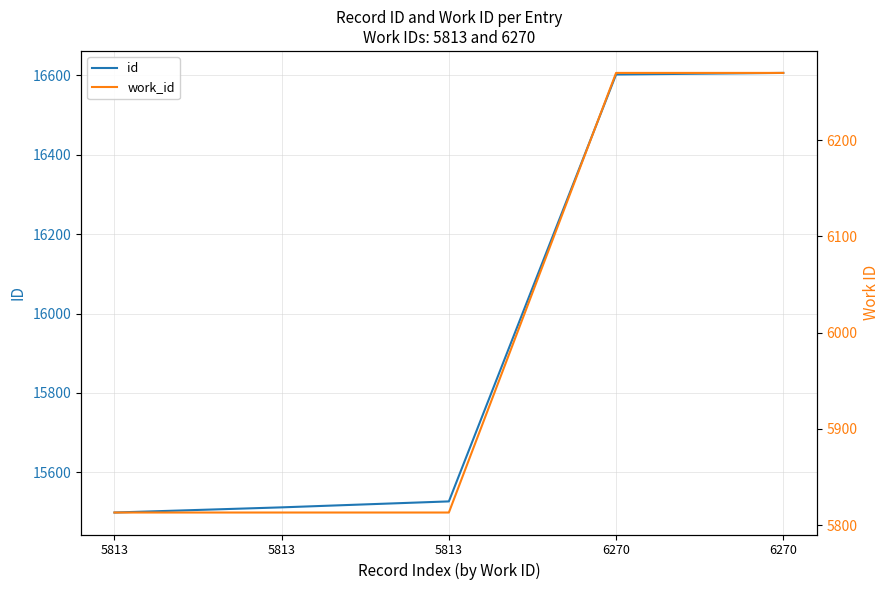

Read the id value at 5813.

15499